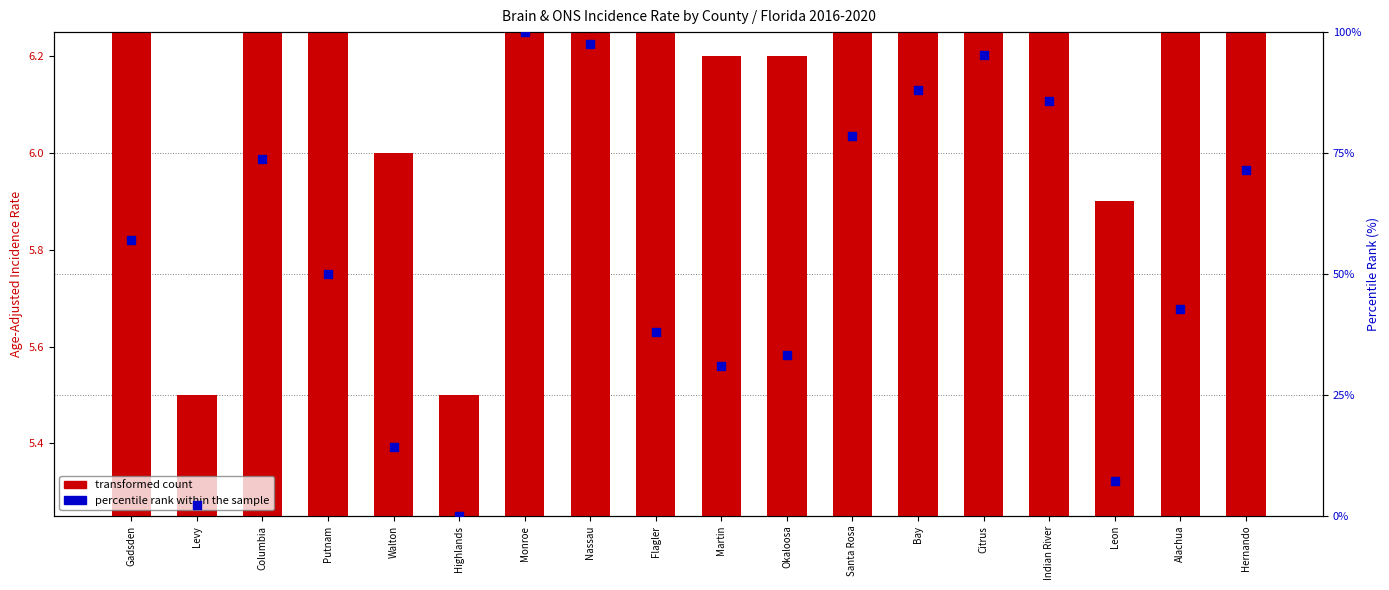

What is the total value across all series at Walton?

20.3